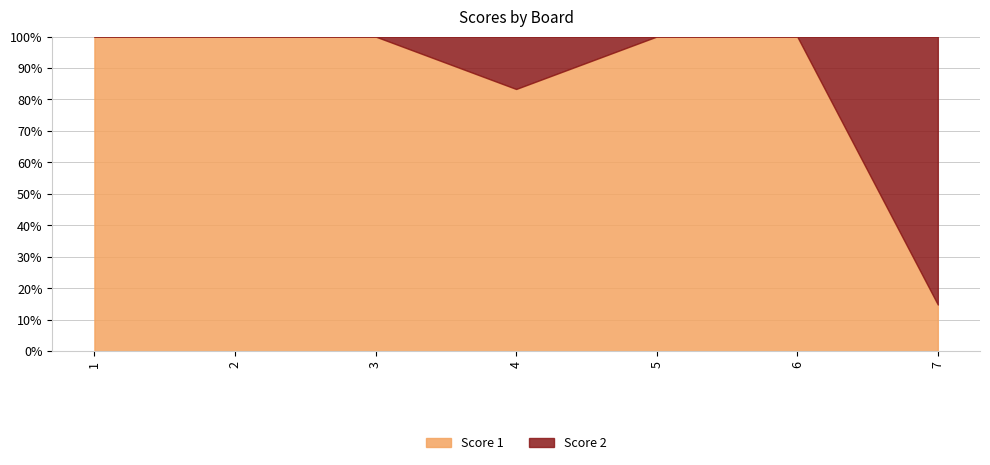

What is the sum of all Score 2 values?

28